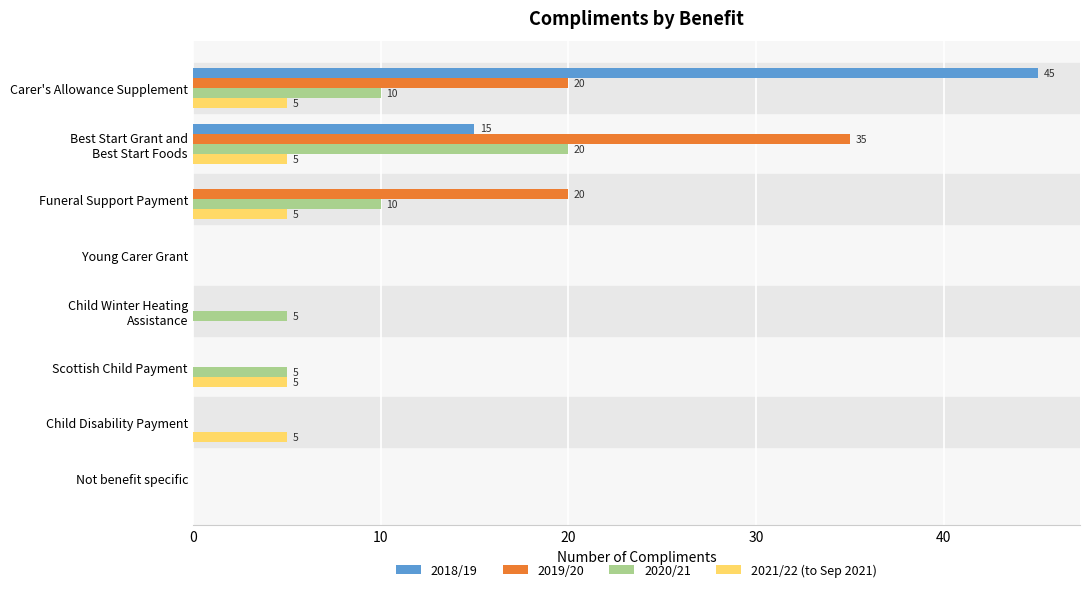

What is the sum of the 2021/22 (to Sep 2021) values at Not benefit specific and Scottish Child Payment?

5